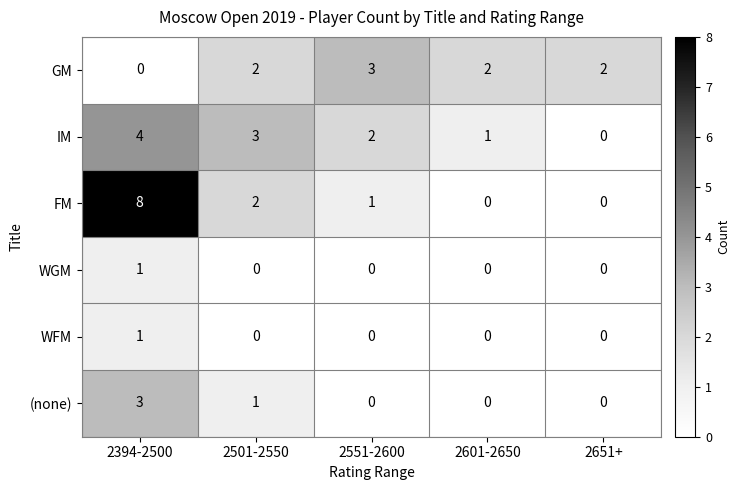

Which series has the largest total across all categories?

FM